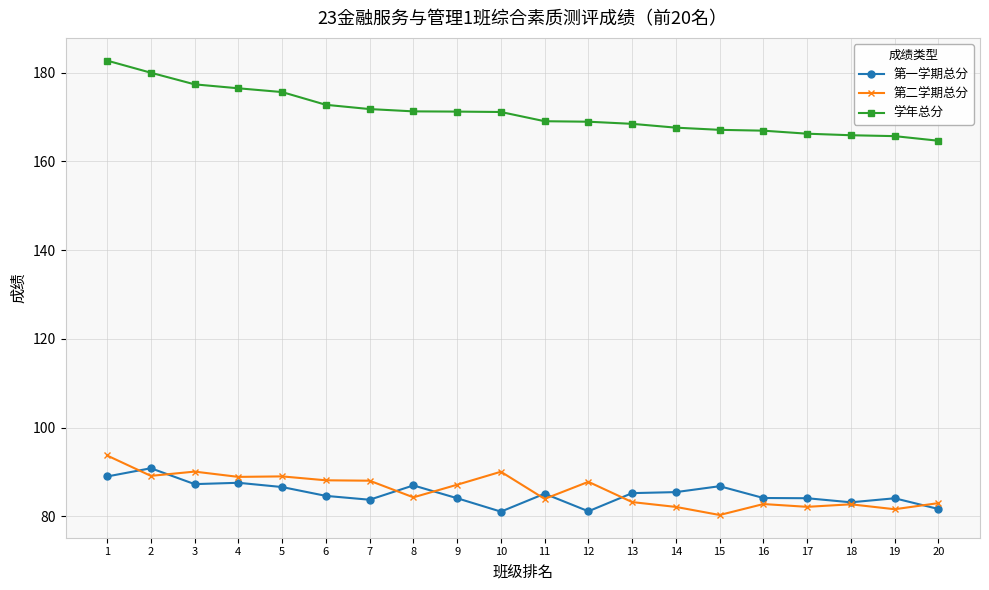

Which series has the widest spread of values?

学年总分